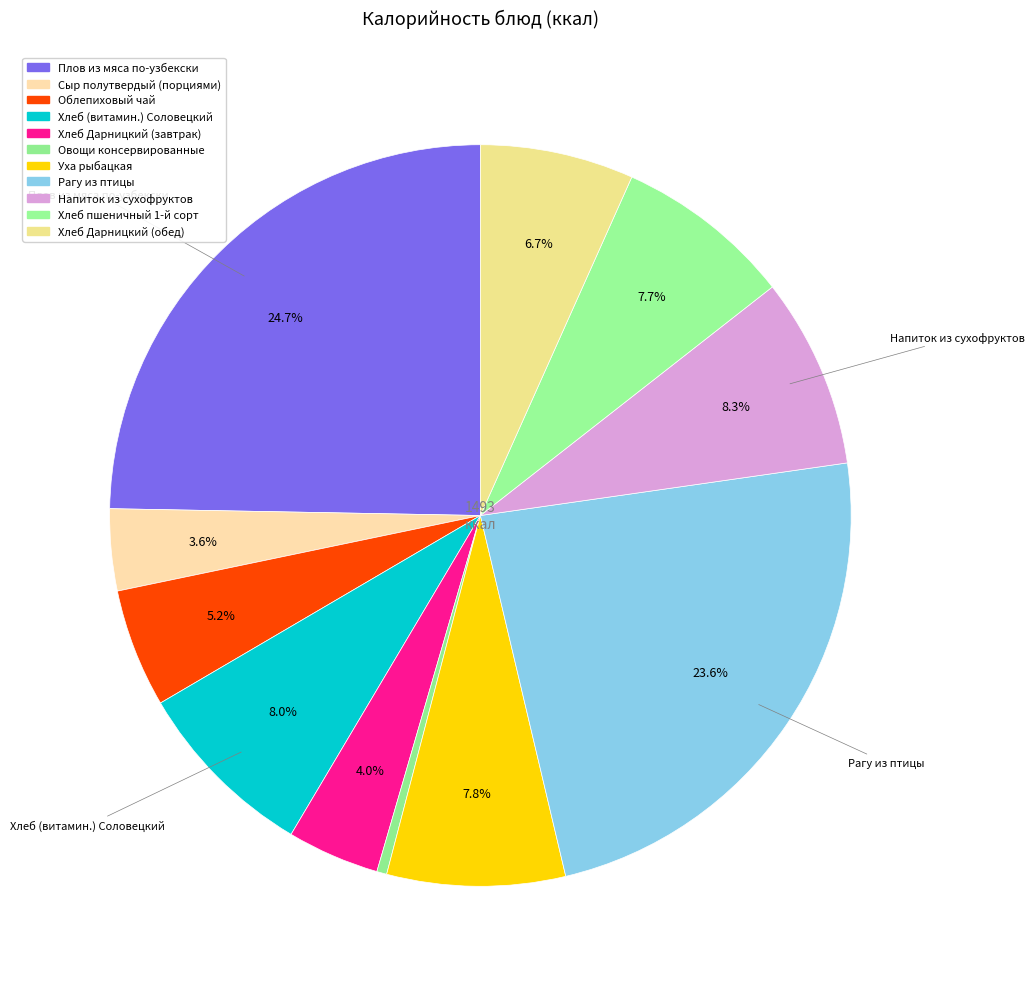

What percentage do Рагу из птицы and Хлеб пшеничный 1-й сорт together represent?

31.3%